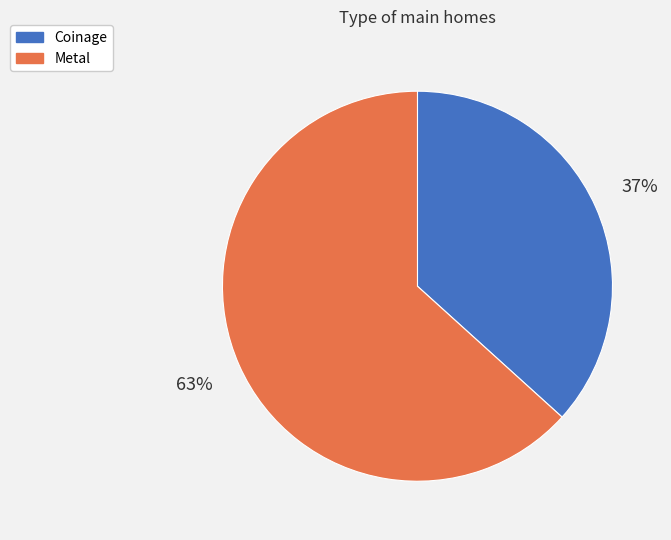

Is it true that Metal is 63% of the pie?

True